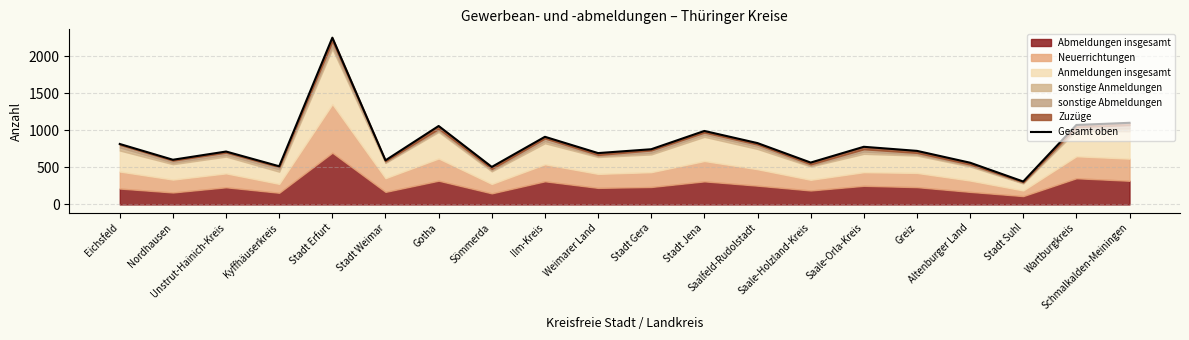

Reading left to right, list all the values displayed in this chart.

817	604	715	516	2253	596	1060	507	914	694	746	993	829	566	779	724	564	310	1074	1103